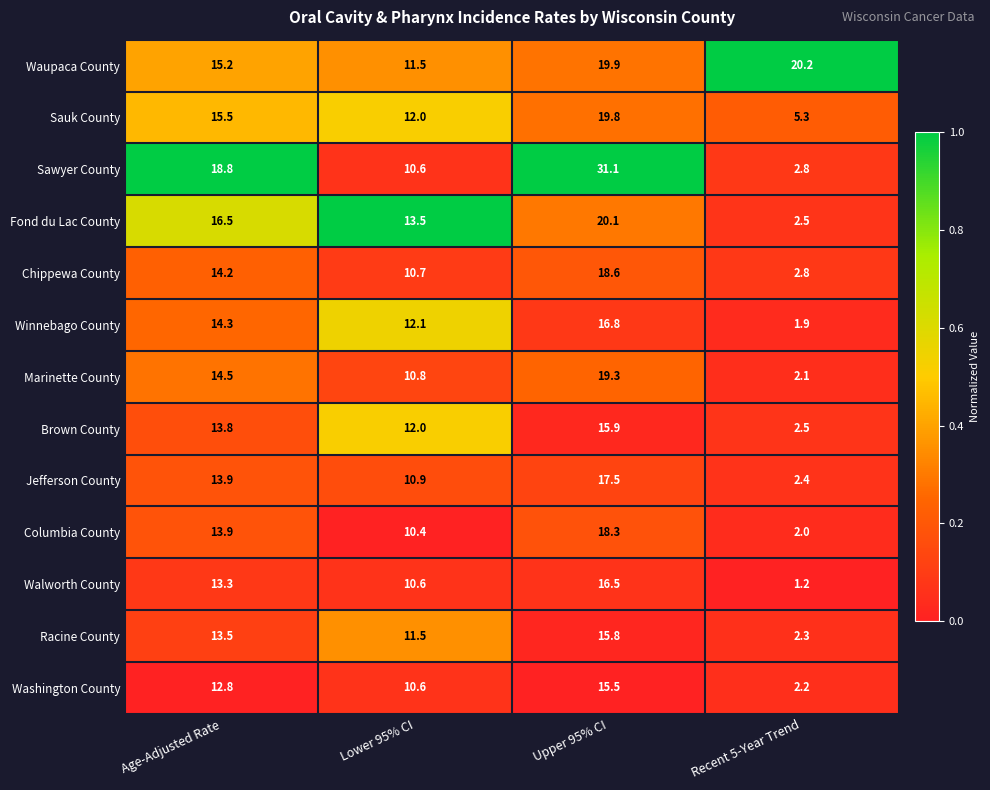

Which series has the largest total across all categories?

Waupaca County